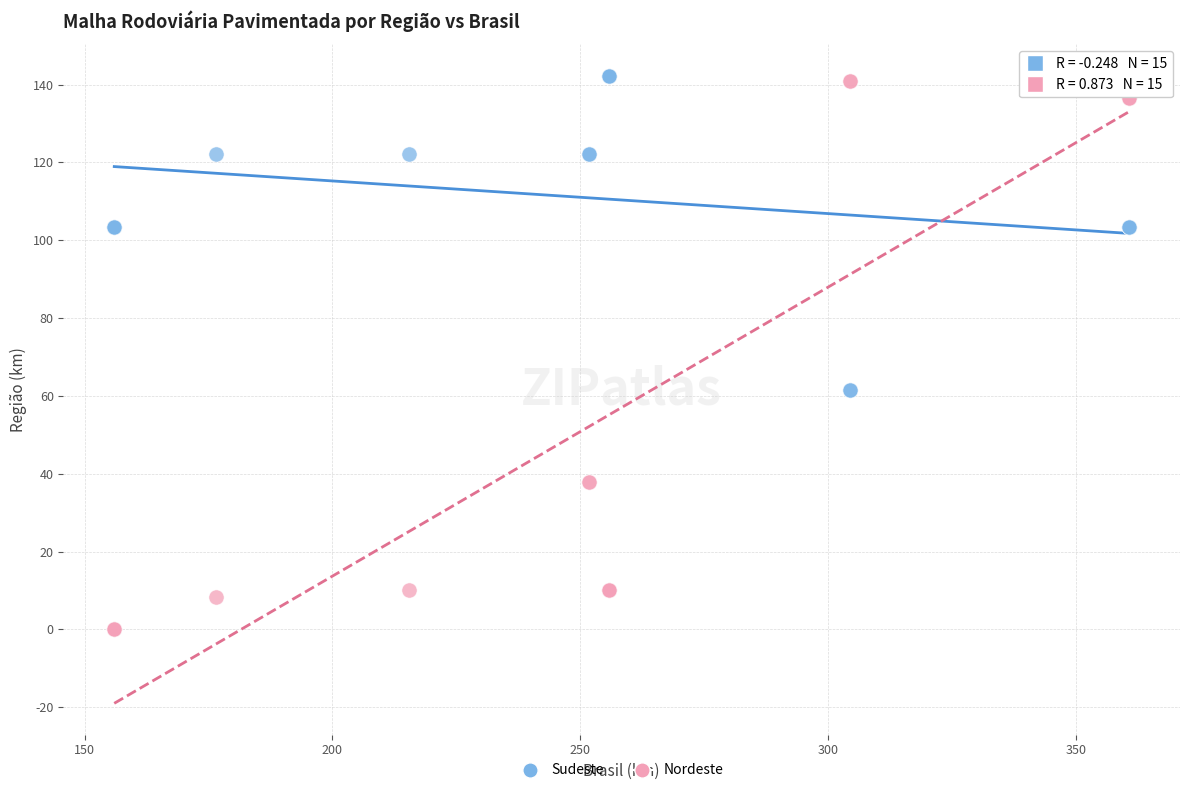

What is the X range (max minus min) for the scatter plot?

204.8